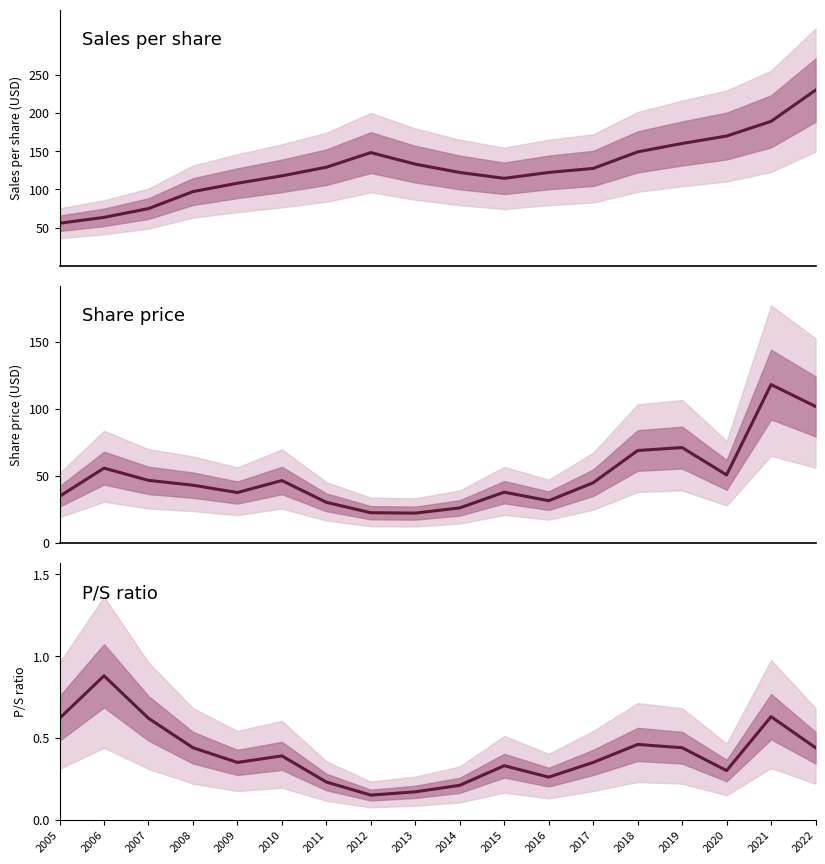

True or false: Share price has a value of 44.9 at 2017.

True